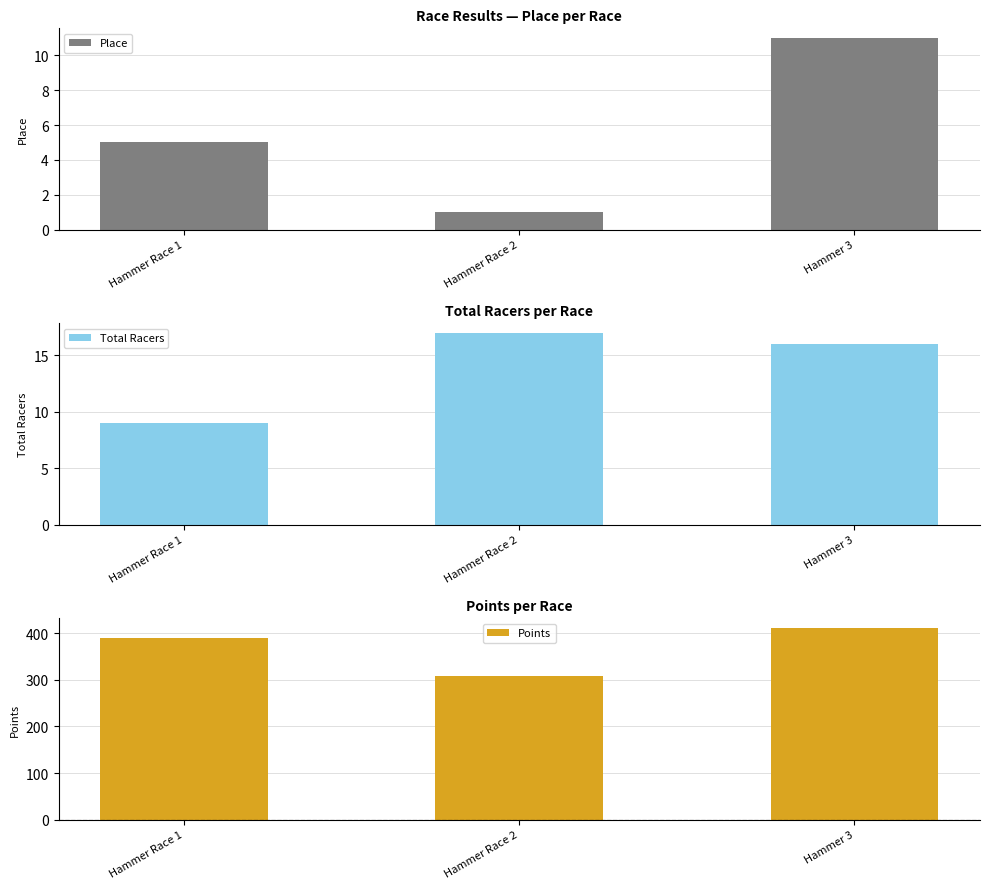

How many values in the Points series are below 389?

1